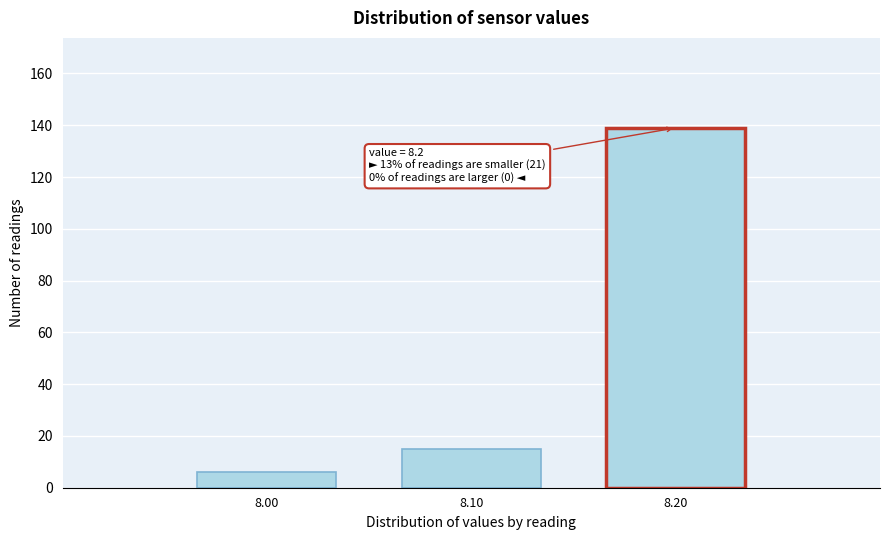

Over which range of the x-axis is the bar tallest?

8.15 to 8.25